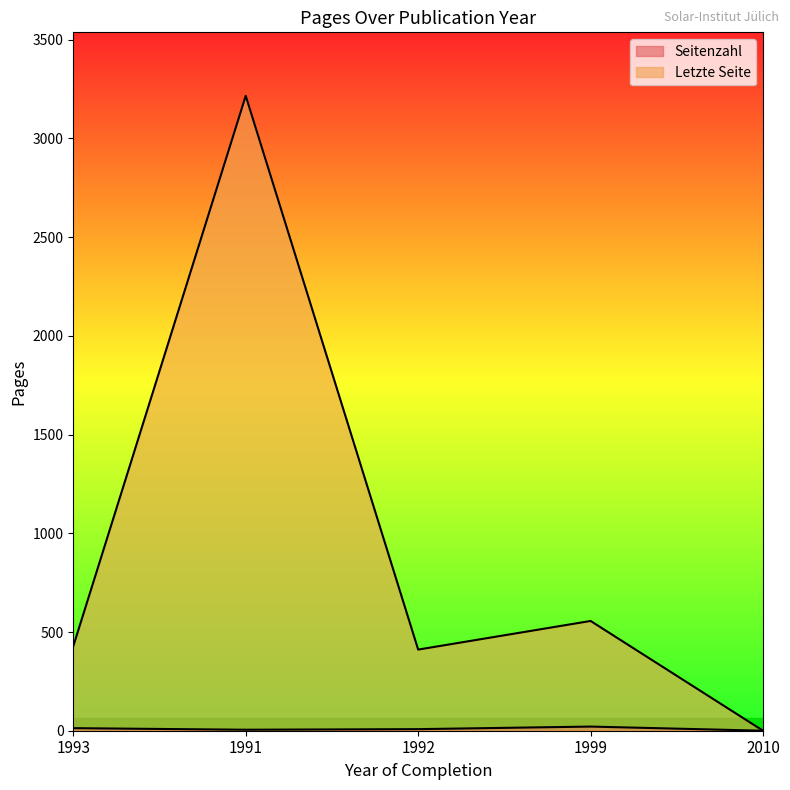

In Seitenzahl, how many points are higher than both neighbors (excluding endpoints)?

1